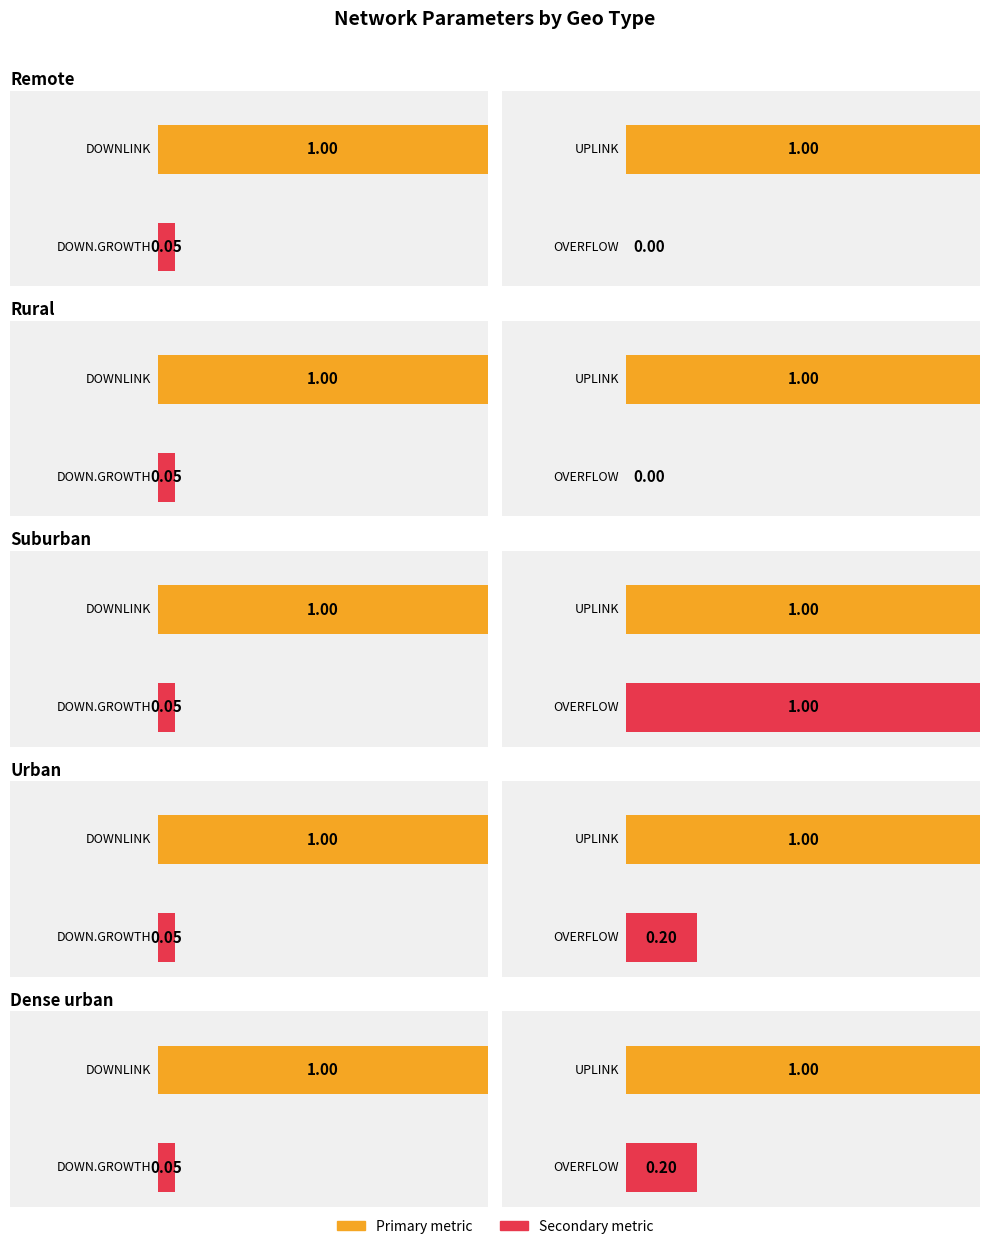

At which category is the sum across all series the highest?

Suburban